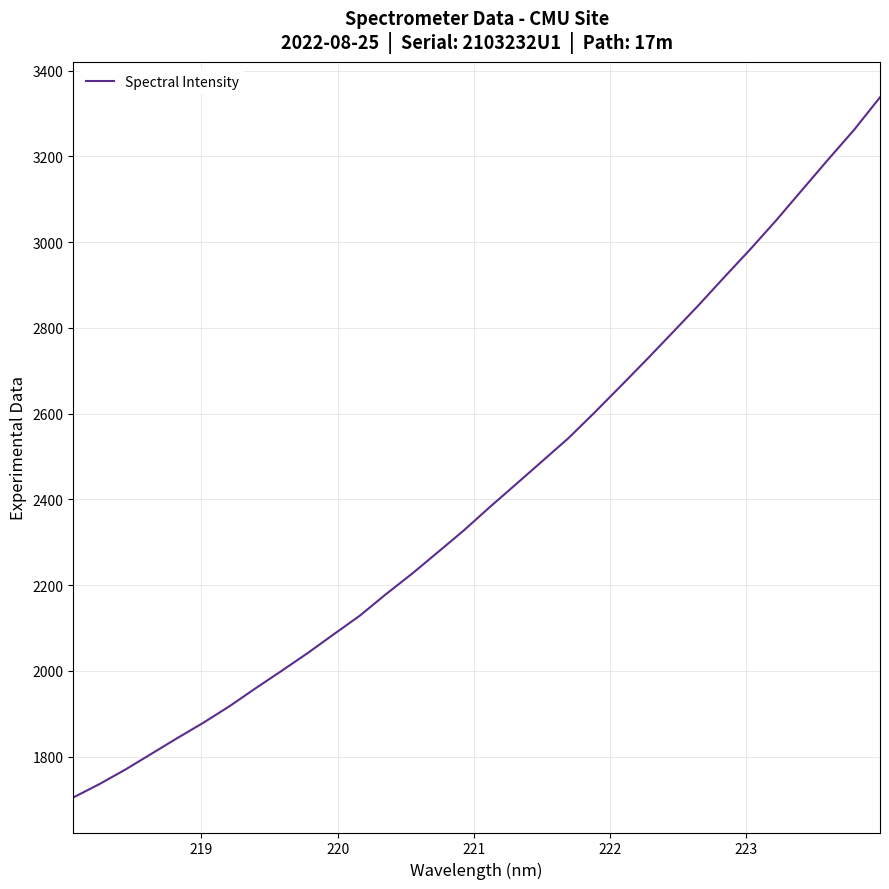

What is the difference between the maximum and minimum values?

1633.0